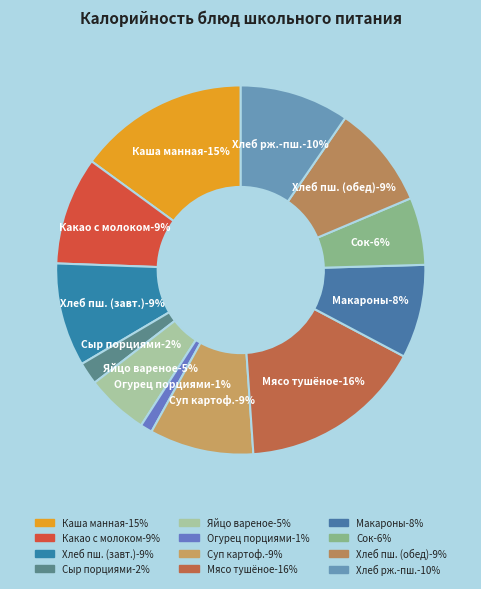

Does Овощи натуральные свежие/огурец порциями represent more than half of the total?

No